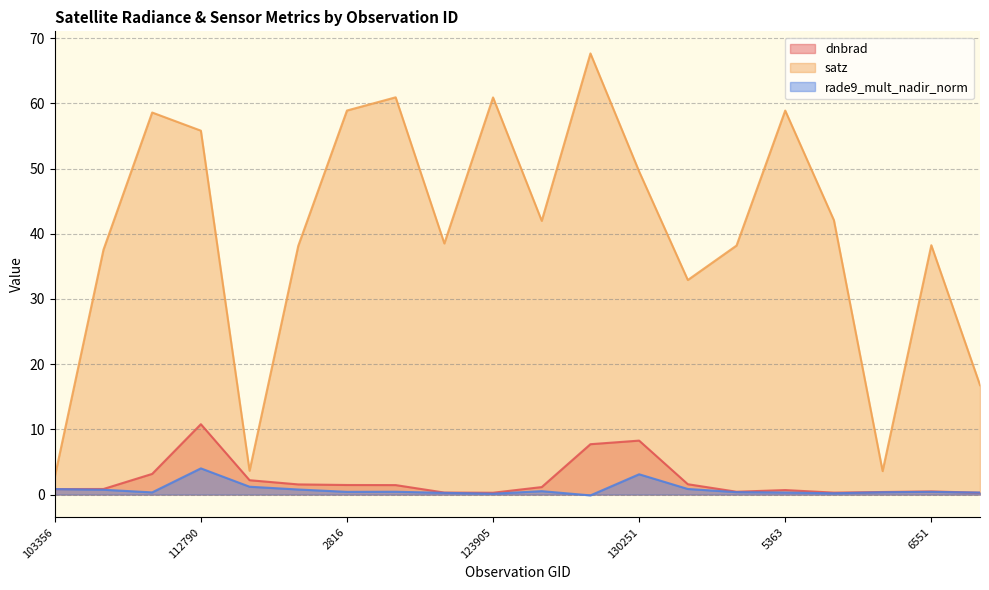

Is it true that rade9_mult_nadir_norm equals 0.3 at 139605?

True